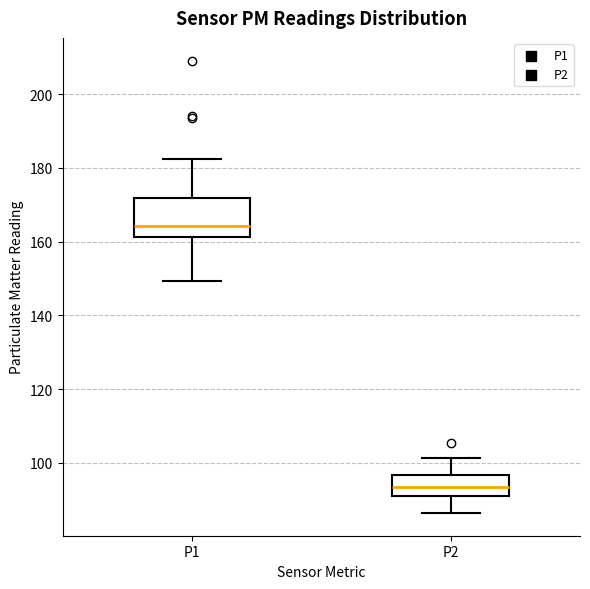

Reading left to right, read every box against the y-axis: the position of its median line, the range the box covers, and the ends of its whiskers. The values are not printed on the chart, so give them approximately, as read against the axis.

P1: median 164, box 162 to 172, whiskers 150 to 182
P2: median 94, box 92 to 96, whiskers 86 to 102